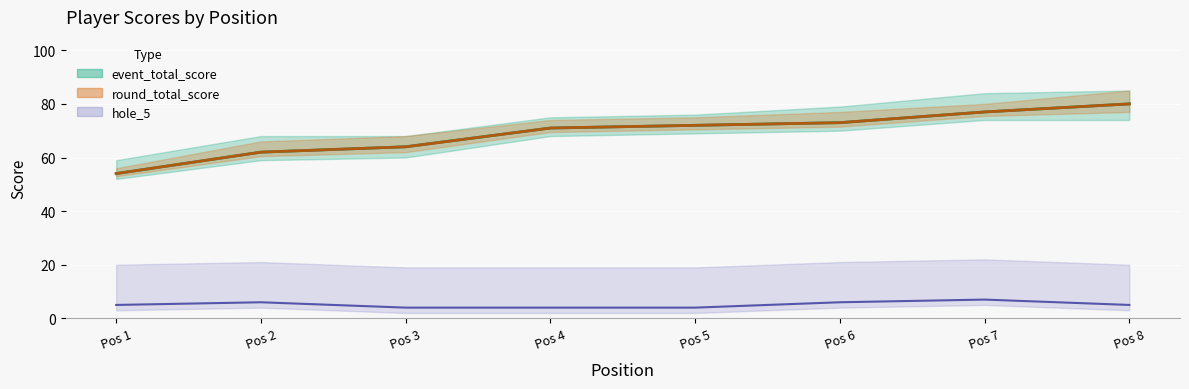

What is the value of the hole_5 point at the 4th from the left?

4